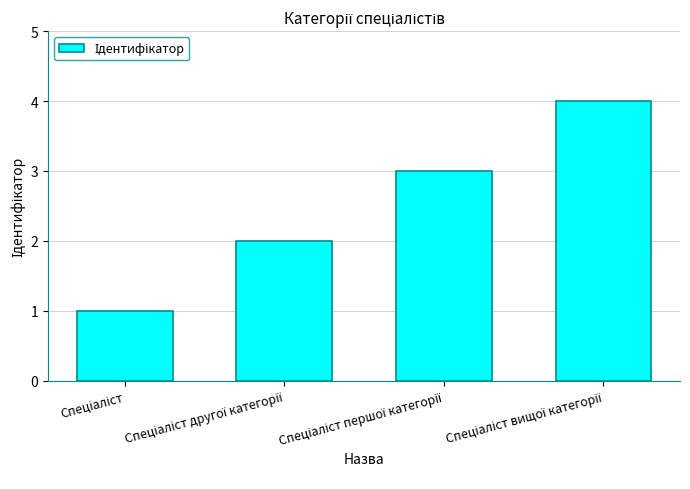

What is the sum of all values?

10